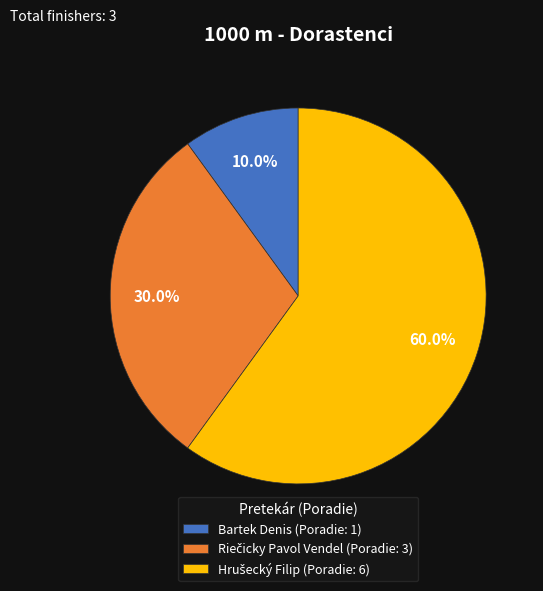

How much of the chart is everything except Bartek Denis (Poradie: 1)?

90.0%